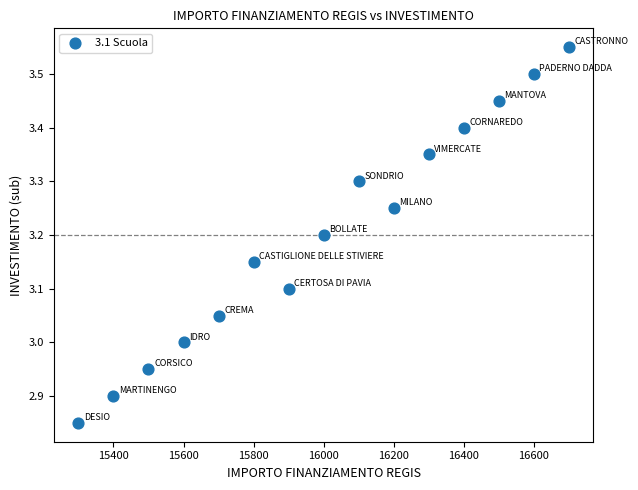

What is the range of X values (max minus min)?

1400.0